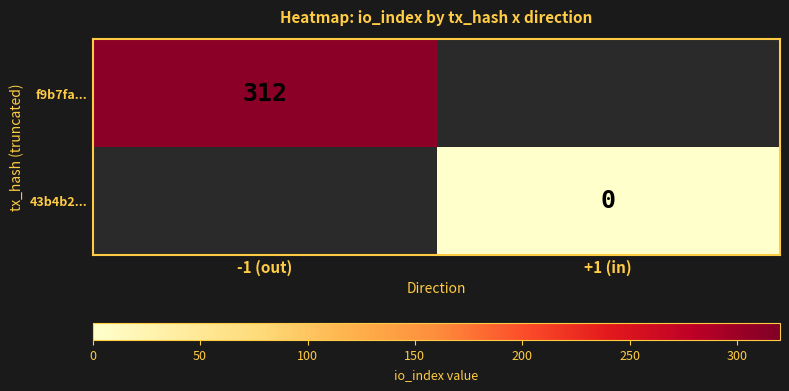

The f9b7fa... series shows 312 at -1 (out). True or false?

True